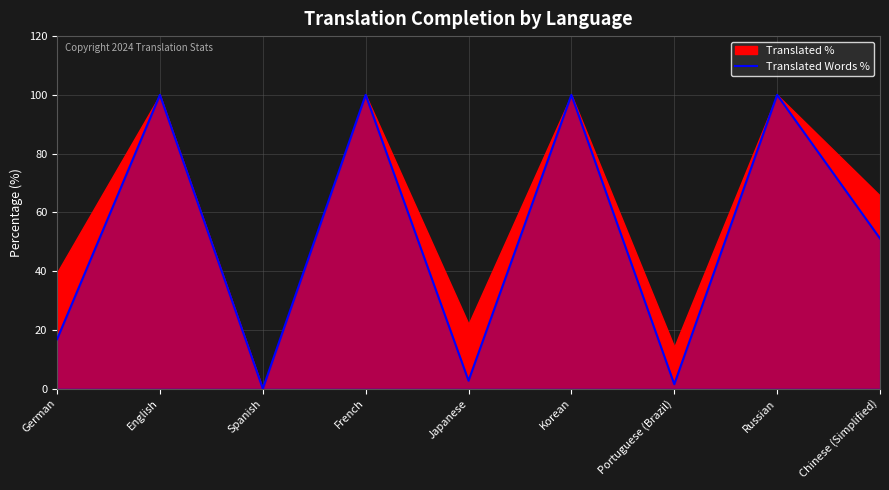

The chart shows a value of 146.9 at English. True or false?

False